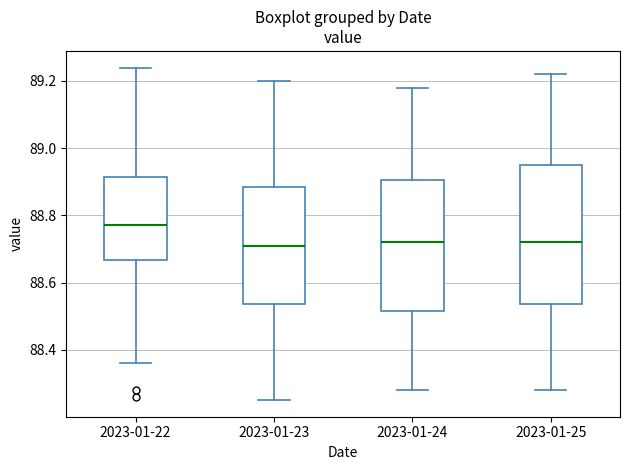

Reading left to right, read every box against the y-axis: the position of its median line, the range the box covers, and the ends of its whiskers. The values are not printed on the chart, so give them approximately, as read against the axis.

2023-01-22: median 88.78, box 88.66 to 88.92, whiskers 88.36 to 89.24
2023-01-23: median 88.72, box 88.54 to 88.88, whiskers 88.26 to 89.20
2023-01-24: median 88.72, box 88.52 to 88.90, whiskers 88.28 to 89.18
2023-01-25: median 88.72, box 88.54 to 88.96, whiskers 88.28 to 89.22